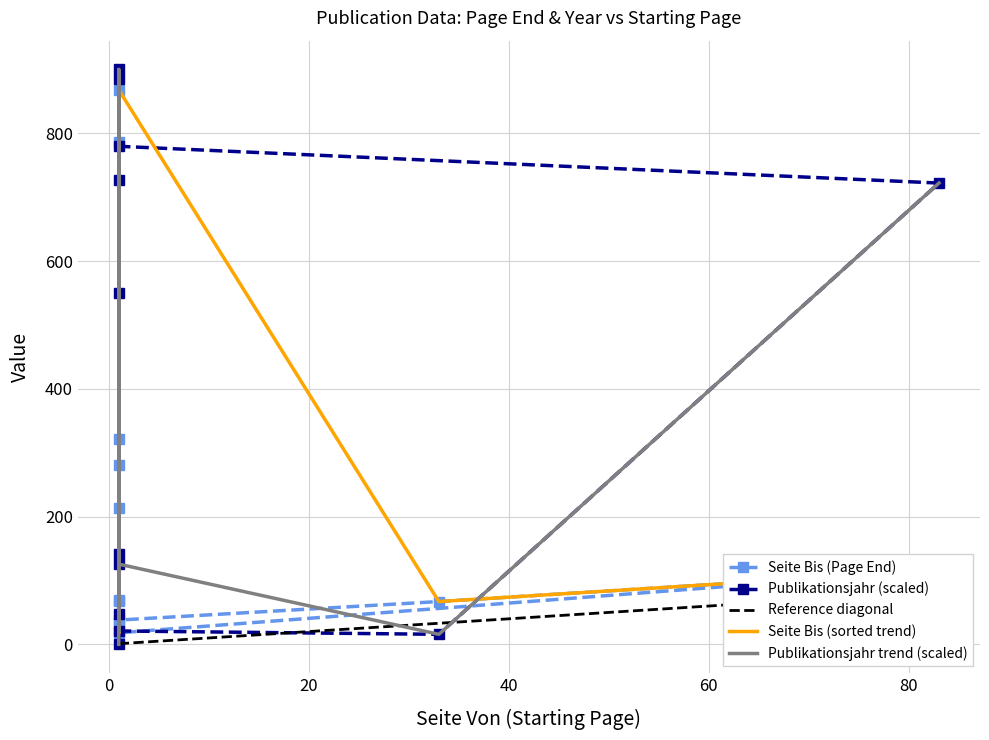

What is the difference between the maximum and minimum values in the Publikationsjahr series?

900.0